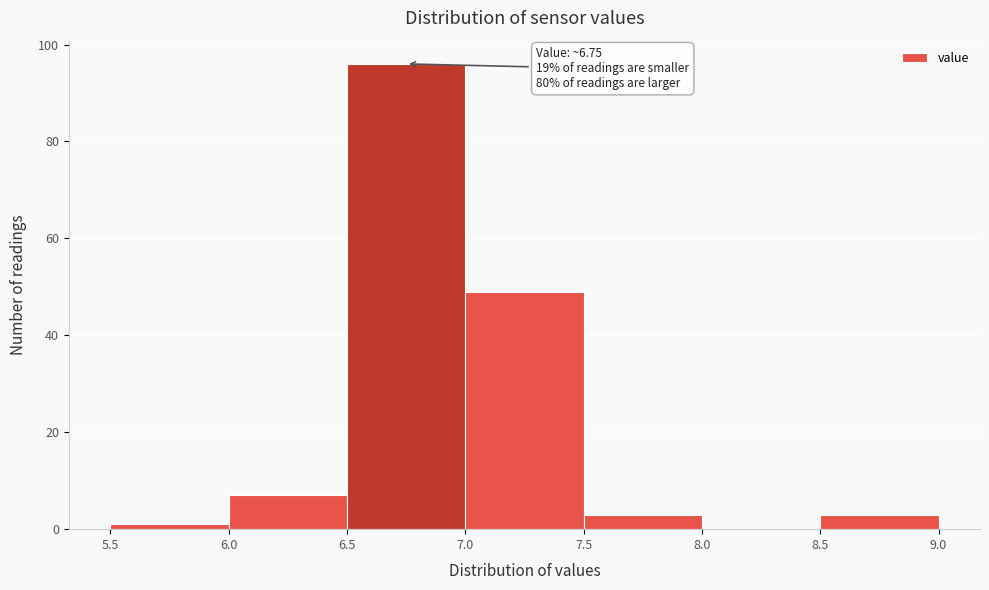

Which range on the x-axis has the tallest bar?

6.5 to 7.0